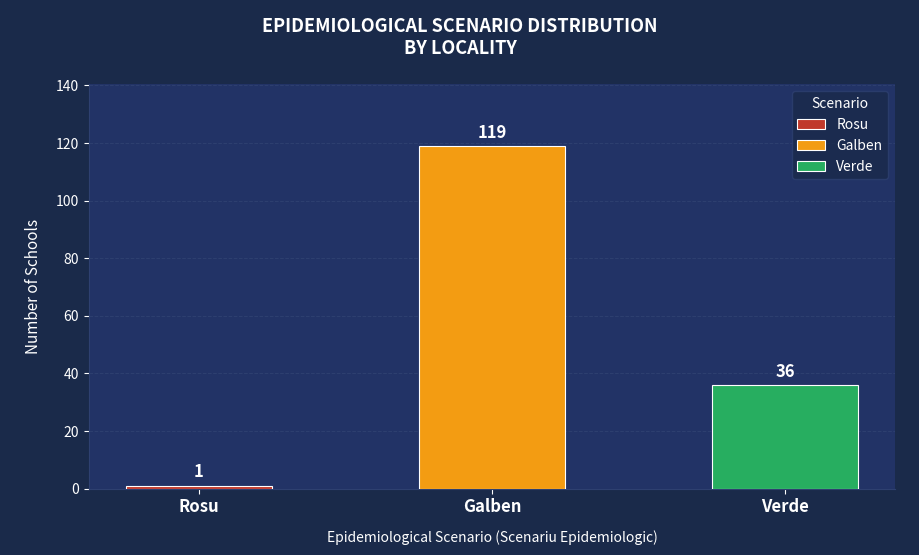

Reading right to left, what are all the values shown in this chart?

Verde=36	Galben=119	Rosu=1